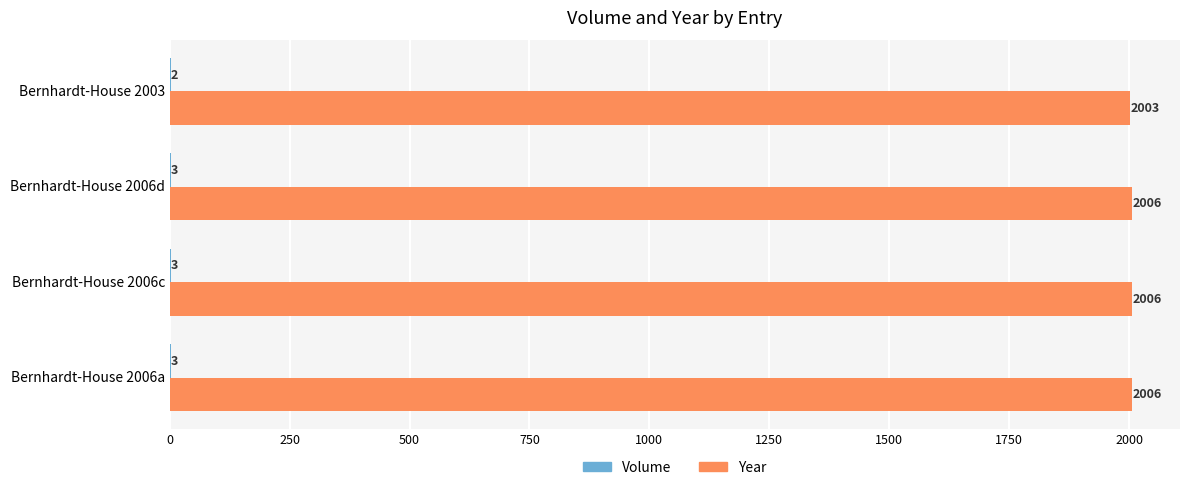

What is the approximate value of Year at Bernhardt-House 2006a?

2006